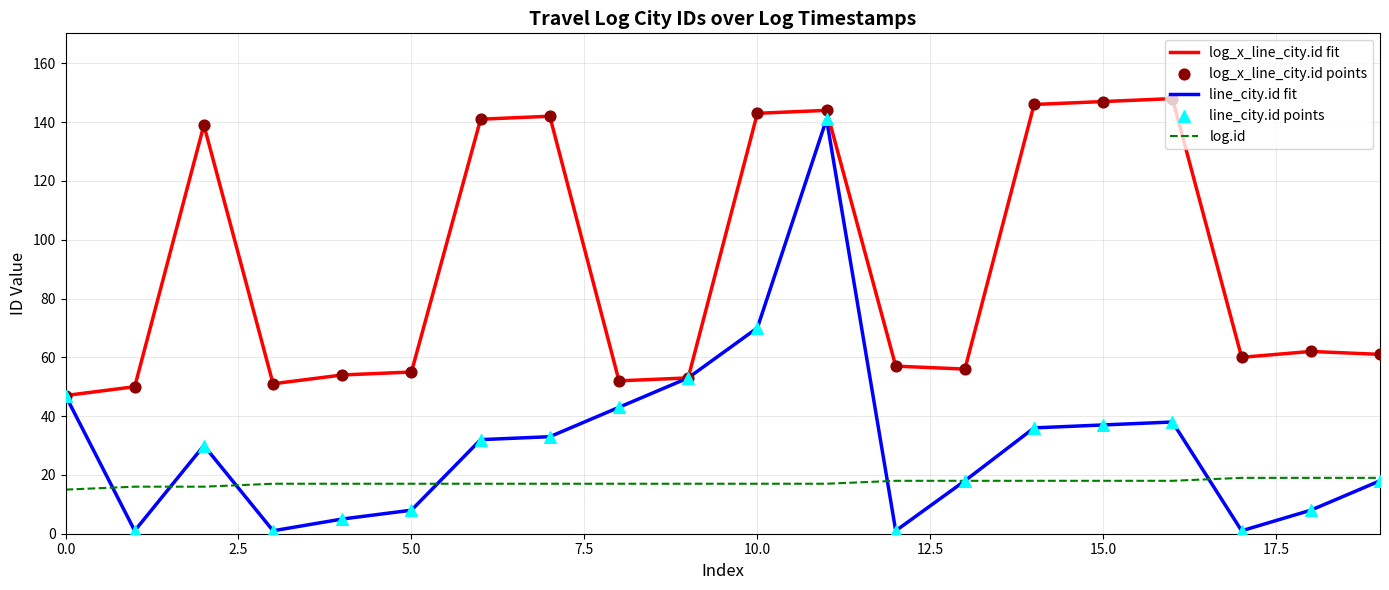

Which series has the largest total across all categories?

log_x_line_city.id fit